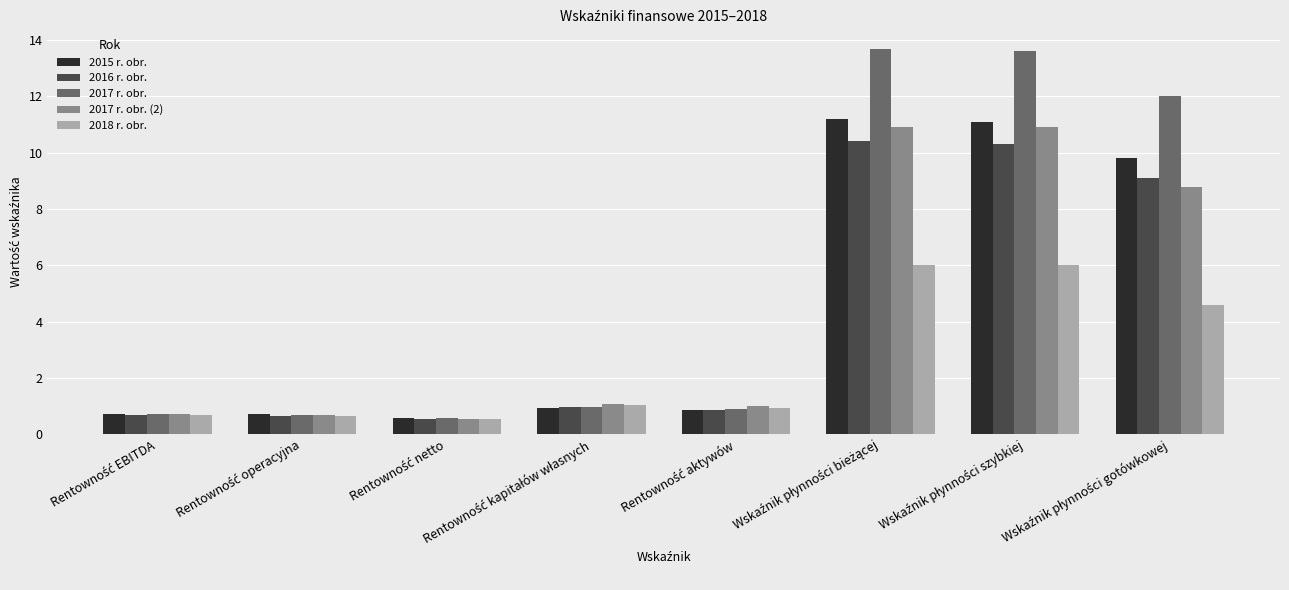

What is the greatest value displayed?

13.7